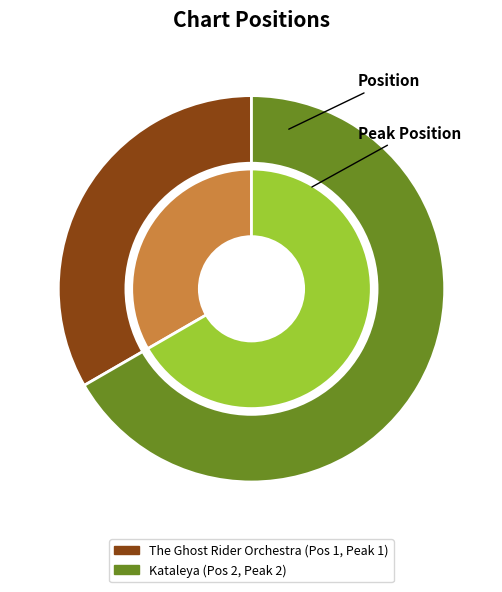

How many slices are in this pie chart?

2